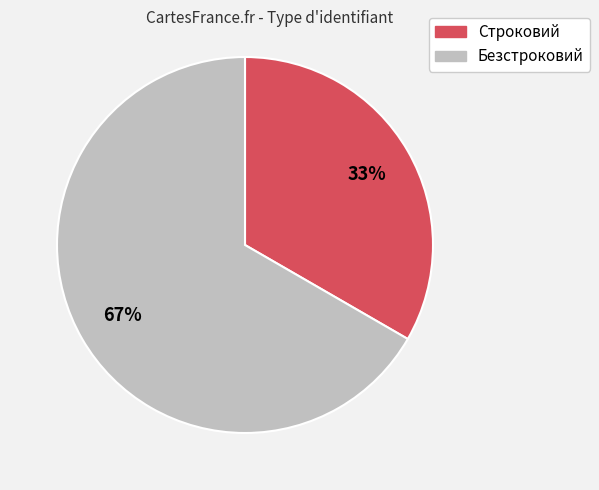

The Безстроковий slice represents 74% of the pie. True or false?

False